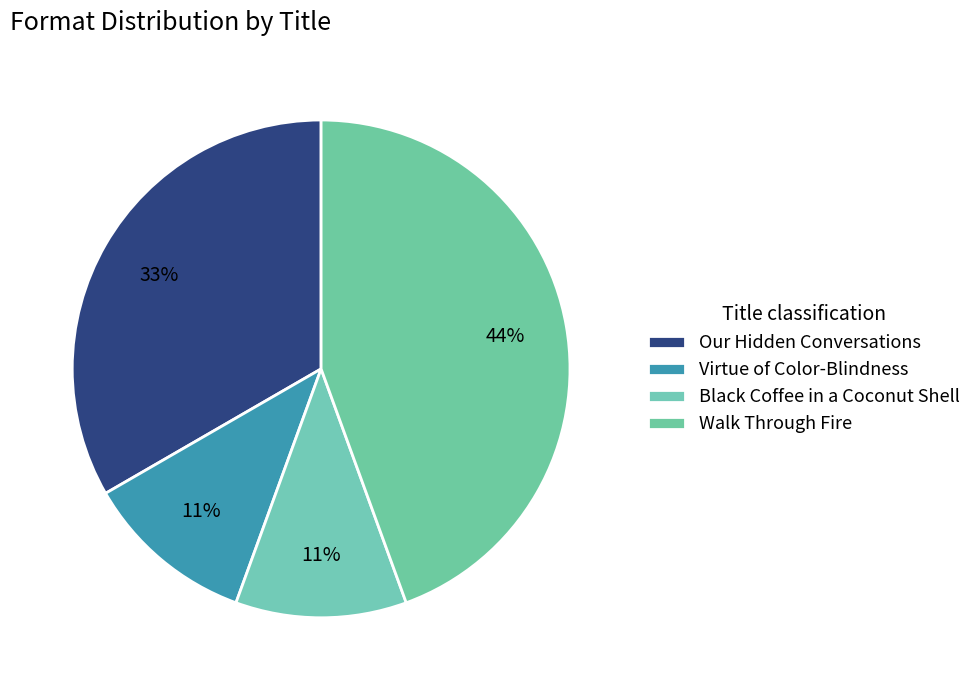

Rank the categories by value from lowest to highest.

Virtue of Color-Blindness, Black Coffee in a Coconut Shell, Our Hidden Conversations, Walk Through Fire